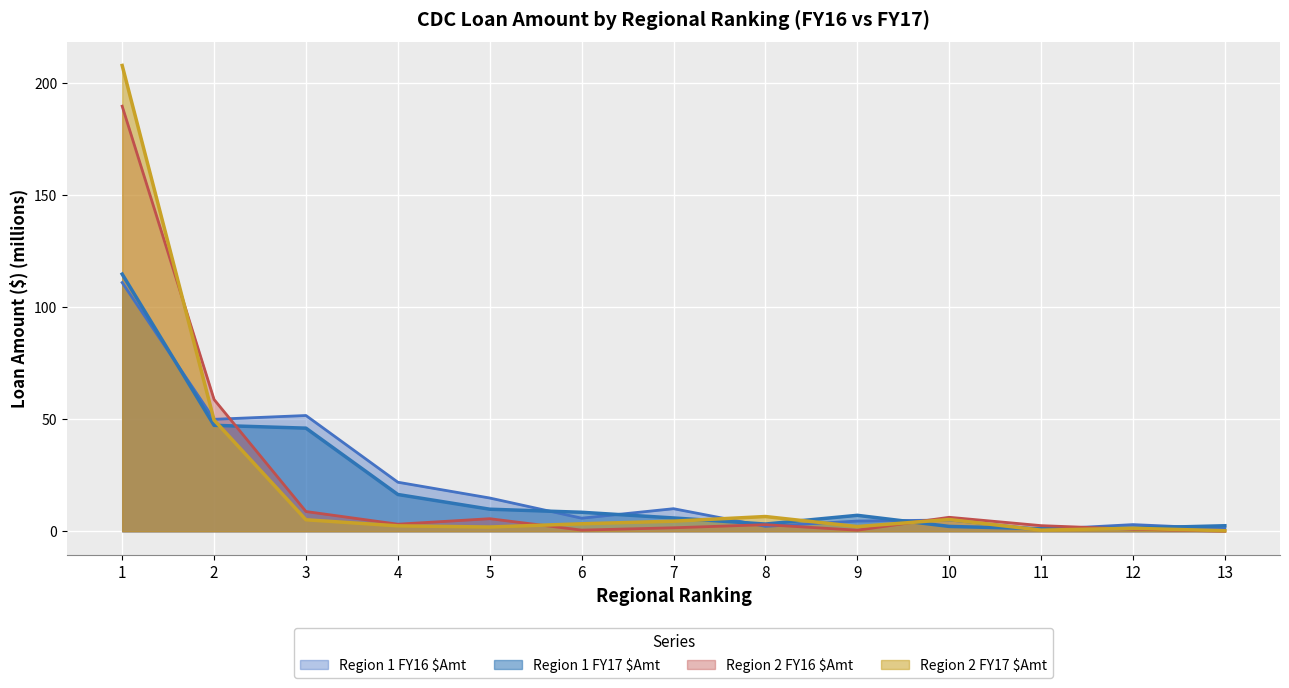

How many data points does each series have?

13